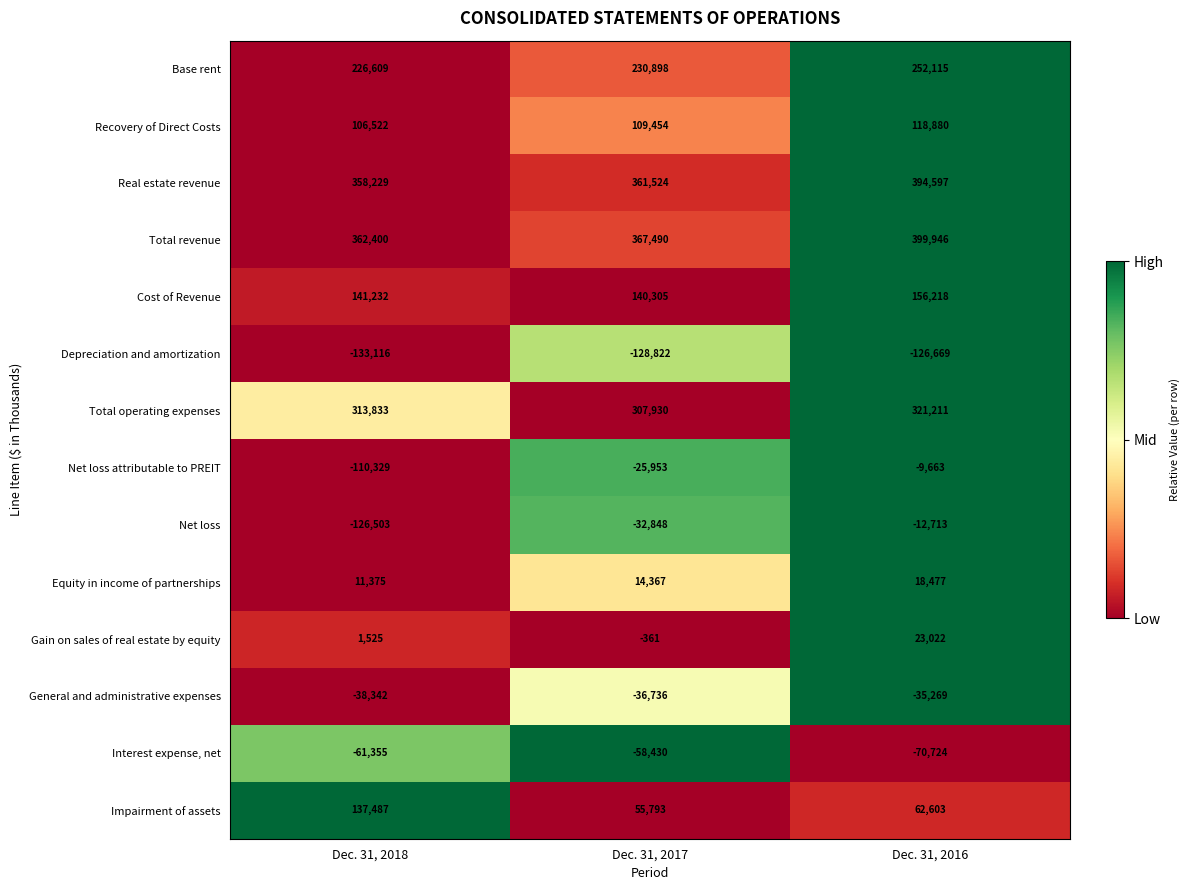

Which series has the largest range (max minus min)?

Net loss